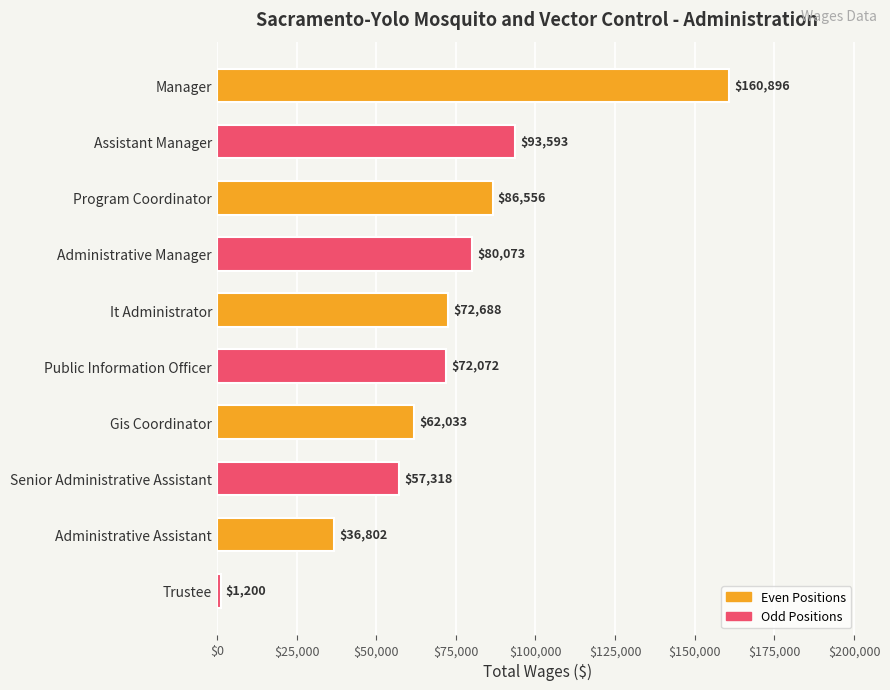

How many bars are there in total?

10